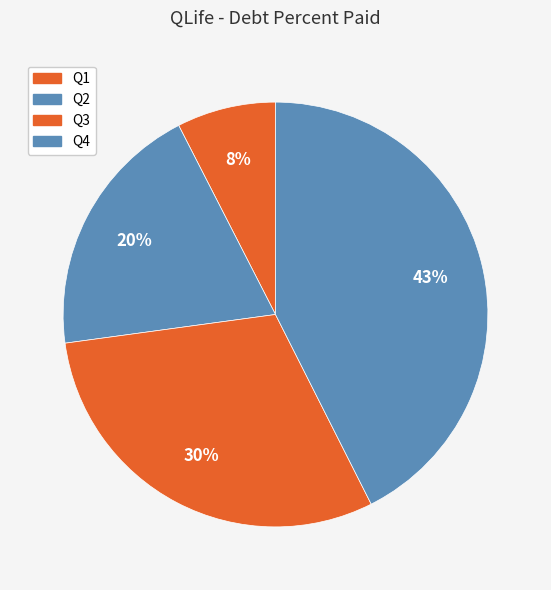

Rank the categories by value from lowest to highest.

Q1, Q2, Q3, Q4